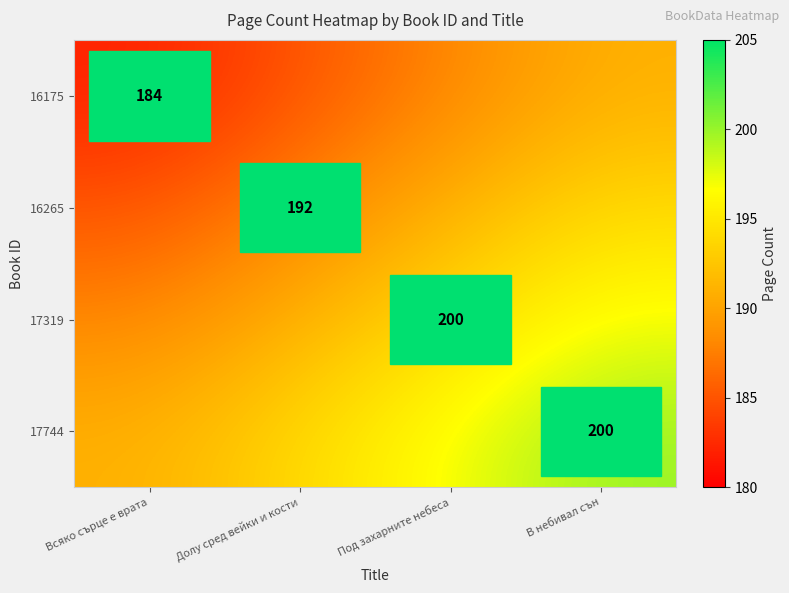

Is it true that 16265 equals 192 at Долу сред вейки и кости?

True